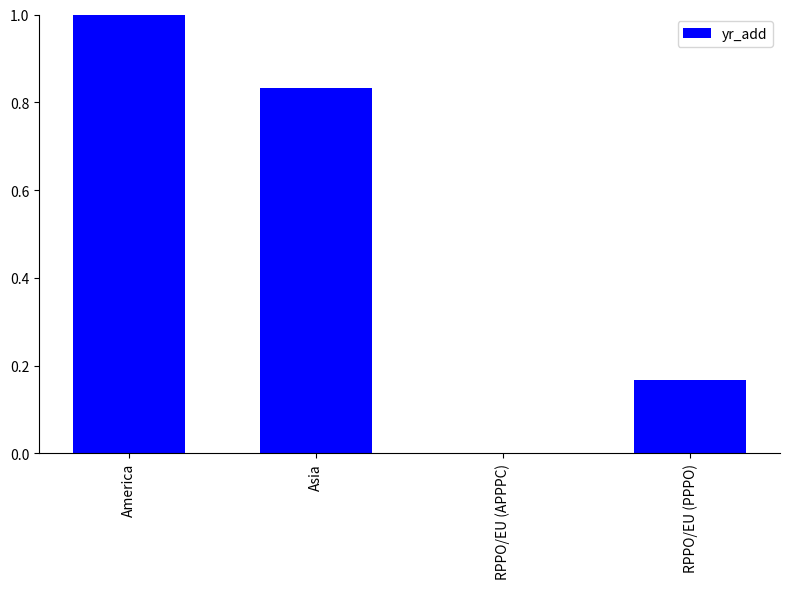

Are the bars horizontal?

No